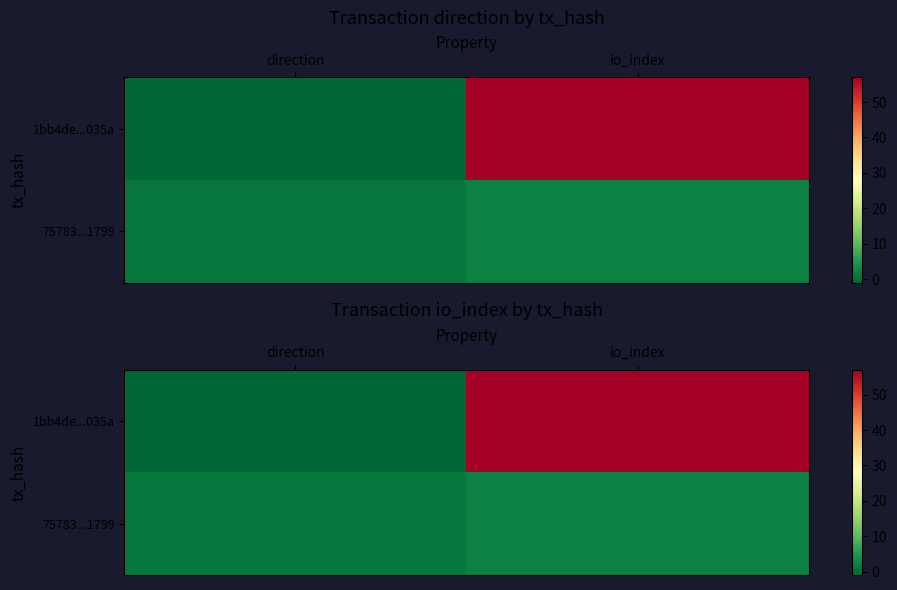

The value of 75783...1799 at io_index is 1. True or false?

False